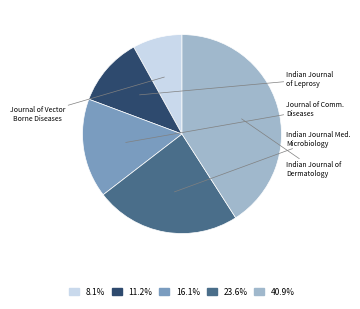

How many segments does this pie chart have?

5